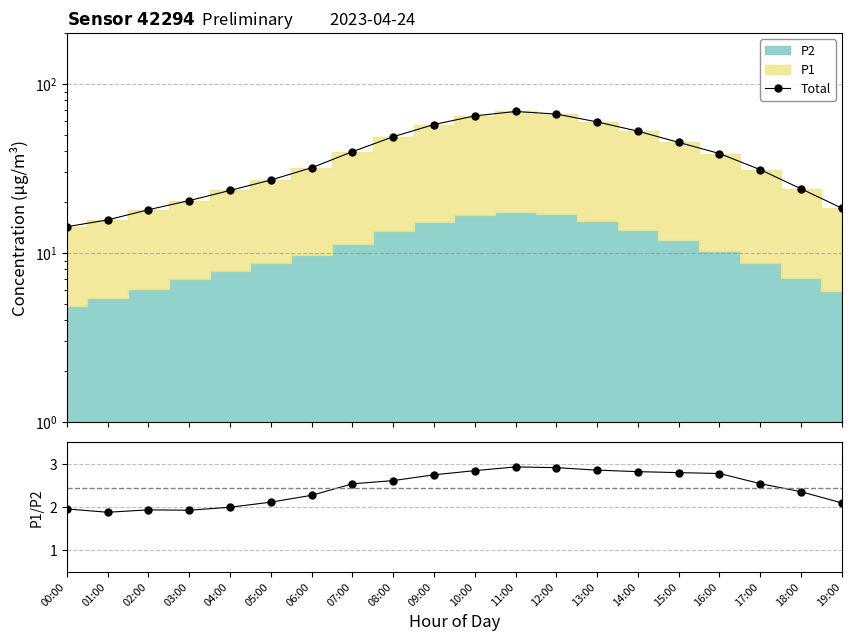

Reading left to right, extract all data points from this chart.

Total: 00:00=14.3	01:00=15.7	02:00=18.0	03:00=20.4	04:00=23.4	05:00=27.0	06:00=31.9	07:00=39.7	08:00=48.7	09:00=57.5	10:00=64.6	11:00=68.7	12:00=66.3	13:00=59.5	14:00=52.5	15:00=45.1	16:00=38.7	17:00=31.1	18:00=23.9	19:00=18.4
P1/P2: 00:00=2.0	01:00=1.9	02:00=1.9	03:00=1.9	04:00=2.0	05:00=2.1	06:00=2.3	07:00=2.5	08:00=2.6	09:00=2.8	10:00=2.8	11:00=2.9	12:00=2.9	13:00=2.9	14:00=2.8	15:00=2.8	16:00=2.8	17:00=2.5	18:00=2.4	19:00=2.1